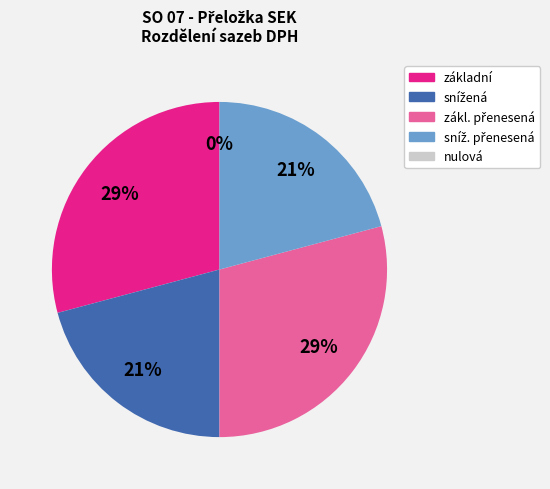

What percentage is the základní slice, to the nearest percent?

29%